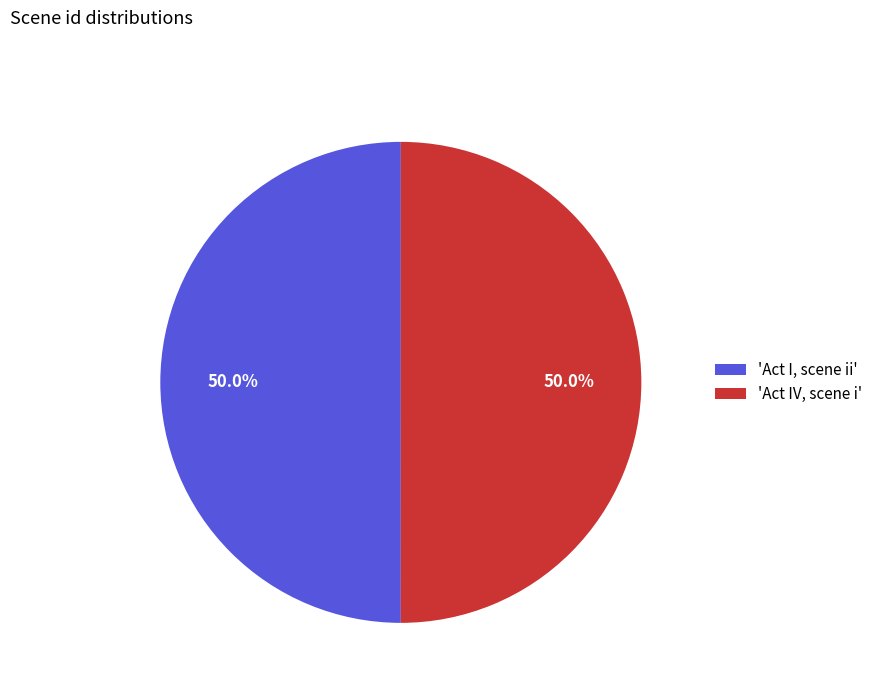

How much of the chart is everything except 'Act IV, scene i'?

50.0%